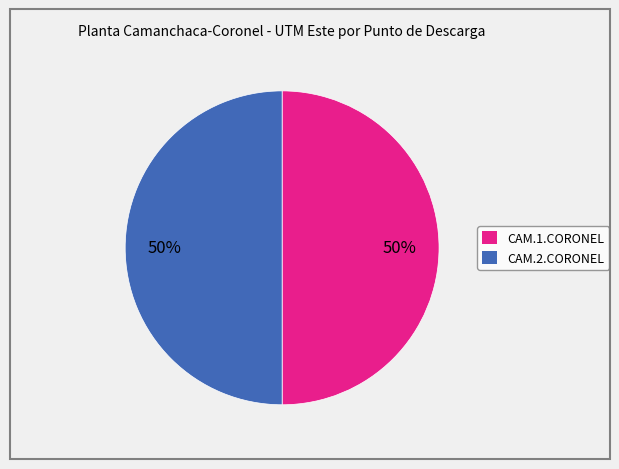

Approximately how many times larger is the value at CAM.1.CORONEL compared to CAM.2.CORONEL?

1.0